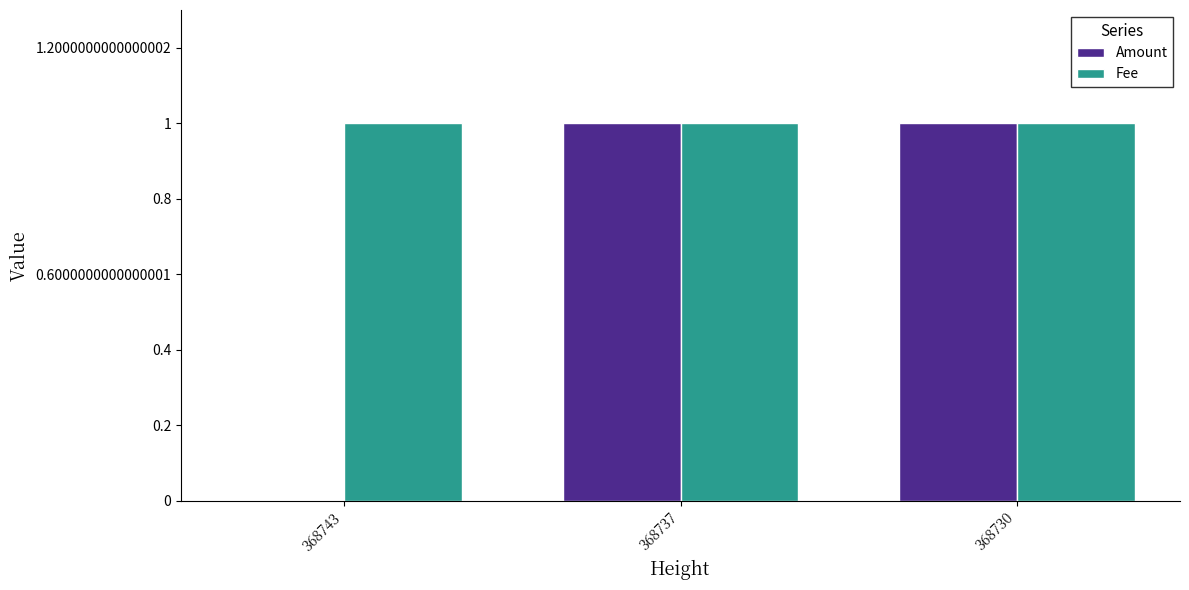

True or false: Amount has a value of 1 at 368730.

True